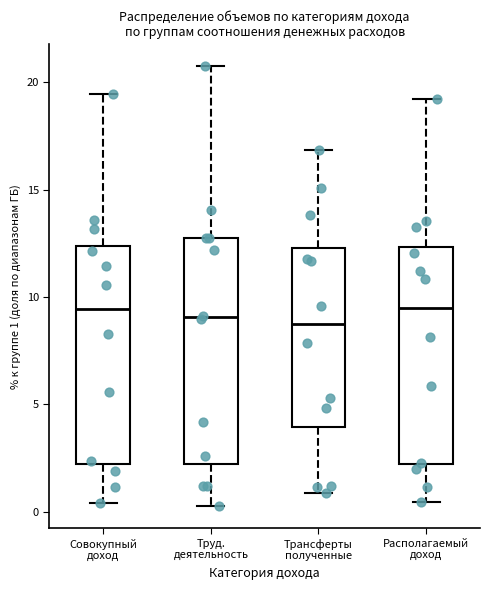

Reading left to right, read every box against the y-axis: the position of its median line, the range the box covers, and the ends of its whiskers. The values are not printed on the chart, so give them approximately, as read against the axis.

Совокупный доход: median 9.5, box 2.0 to 12.5, whiskers 0.5 to 19.5
Труд. деятельность: median 9.0, box 2.0 to 12.5, whiskers 0.5 to 20.5
Трансферты полученные: median 8.5, box 4.0 to 12.5, whiskers 1.0 to 17.0
Располагаемый доход: median 9.5, box 2.0 to 12.5, whiskers 0.5 to 19.0